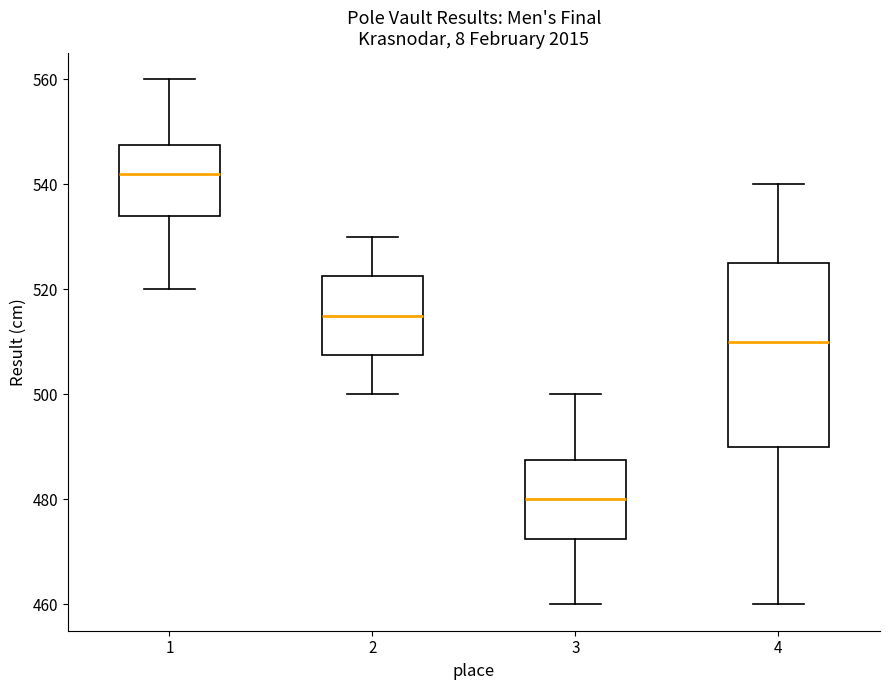

Which box is the tallest, from its lower edge to its upper edge?

4